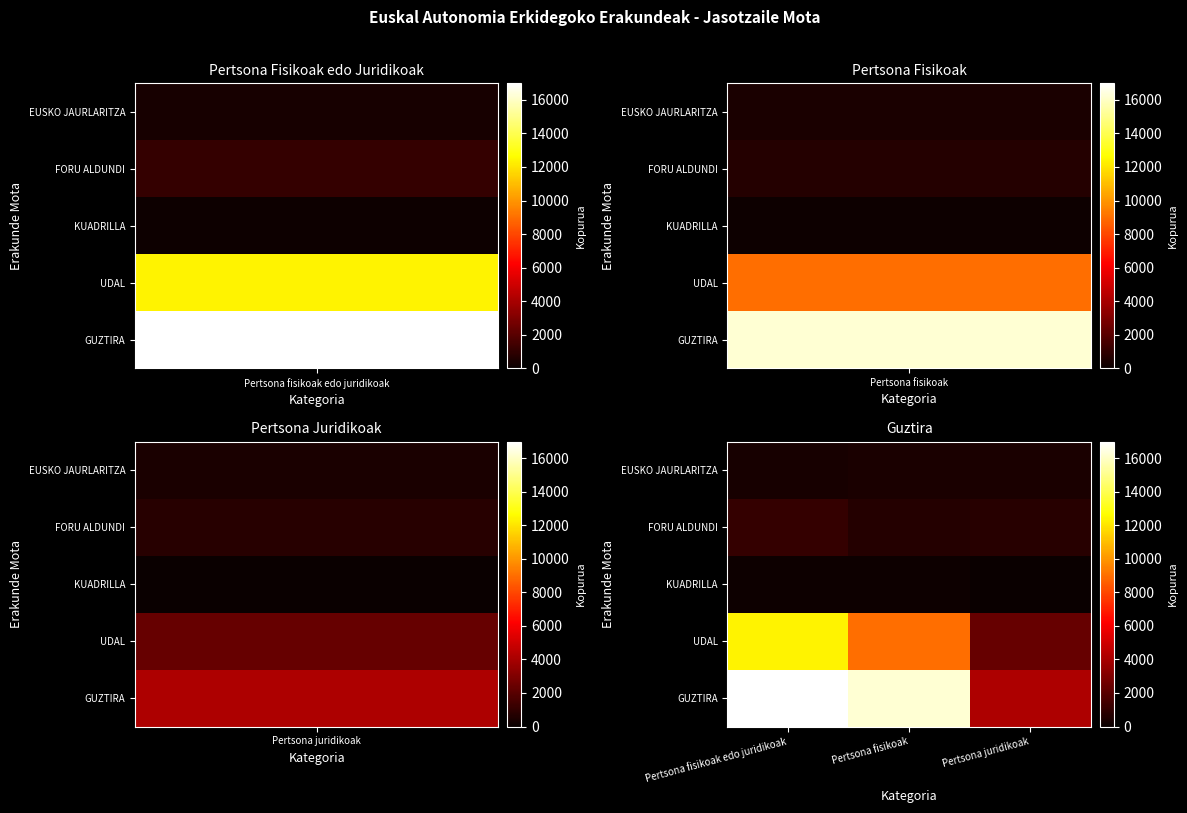

What is the minimum value shown in the chart?

27